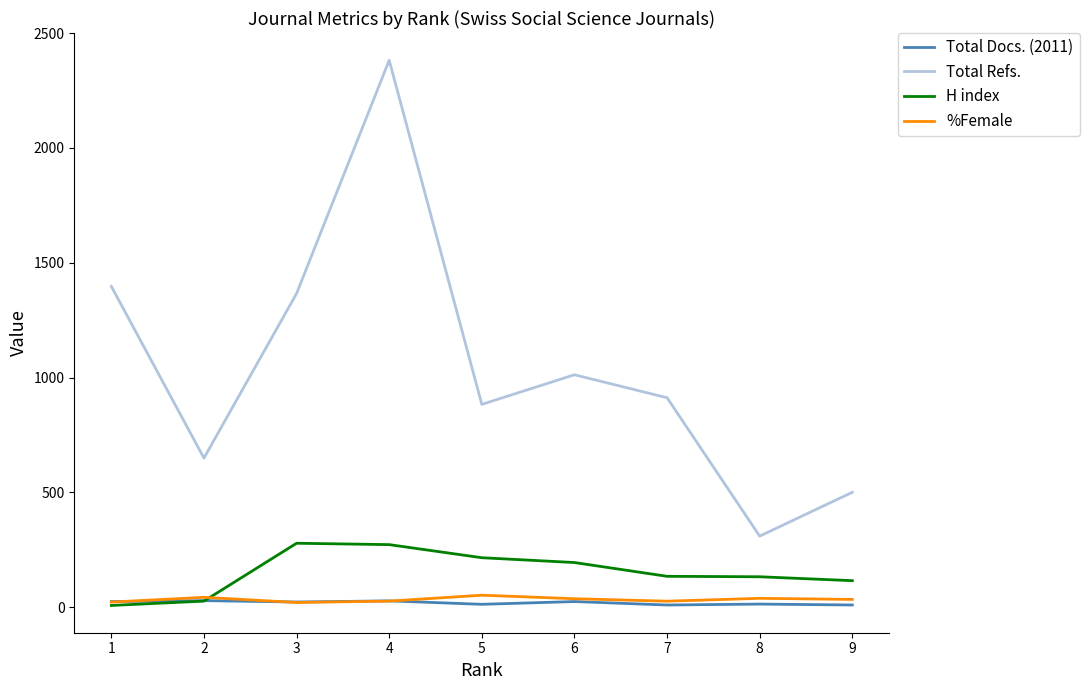

What is the difference between the Total Refs. values at 9 and 4?

1882.0